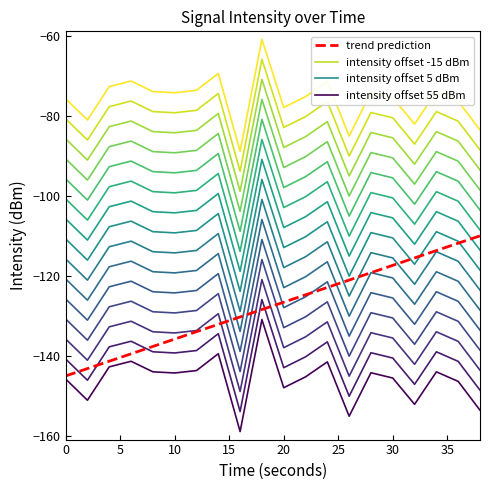

What is the smallest value displayed?

-158.9